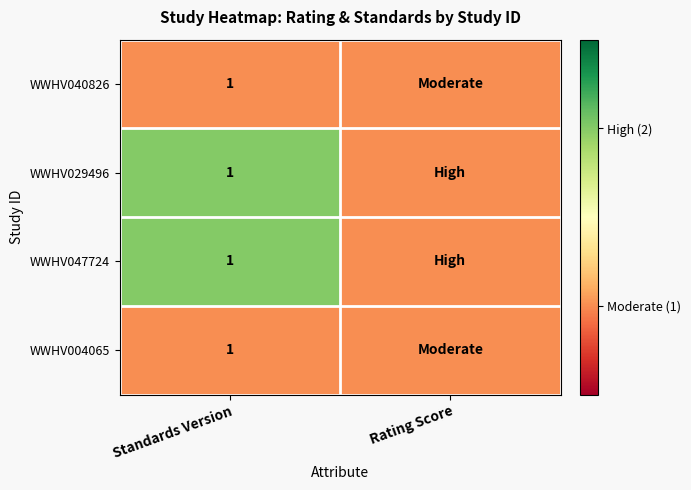

At Standards Version, list the series in order from smallest to largest.

WWHV040826, WWHV004065, WWHV029496, WWHV047724